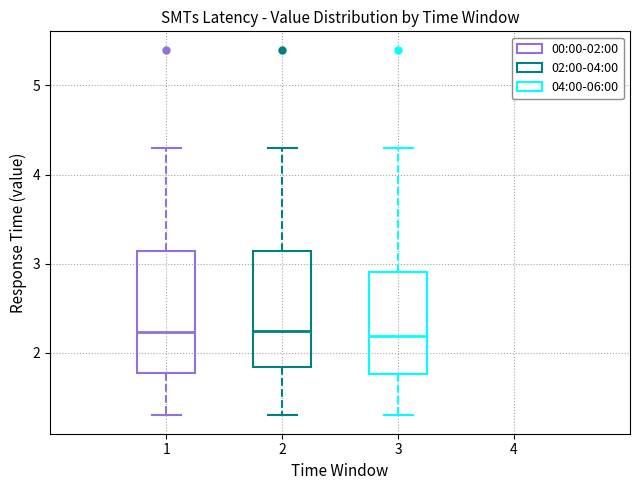

Where does the lower whisker of the box at x = 1 end on the y-axis? The values are not printed on the chart, so give them approximately, as read against the axis.

1.3